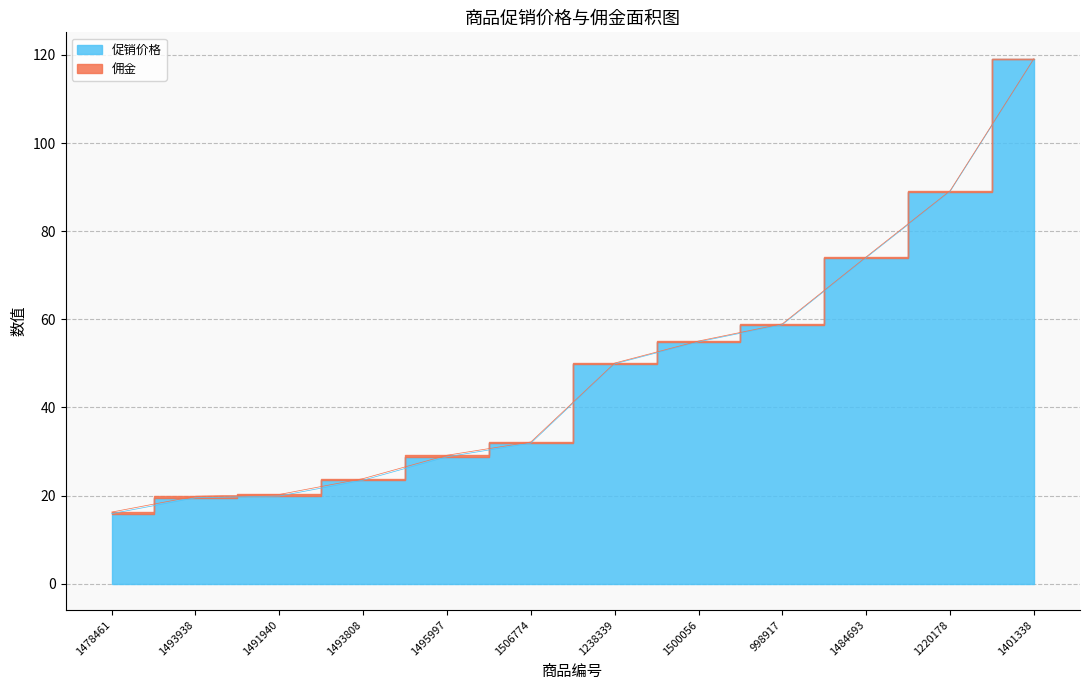

What is the maximum value shown in the chart?

119.0